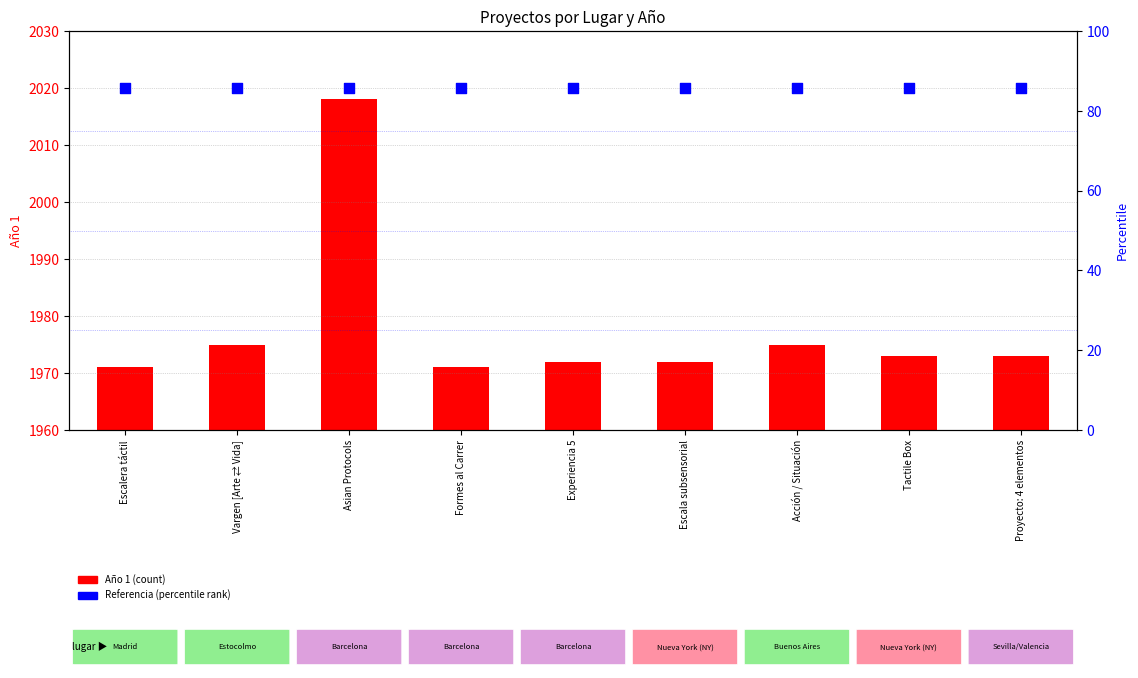

Is the value of Año 1 at Proyecto: 4 elementos greater than the value of Referencia 2020 at Experiencia 5?

No